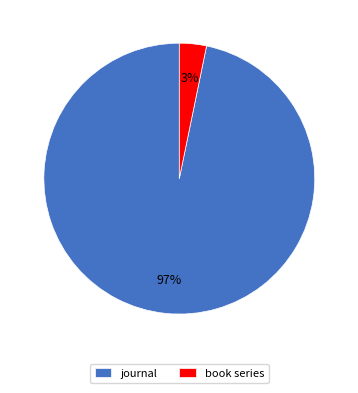

What is the smallest slice in the pie chart?

book series